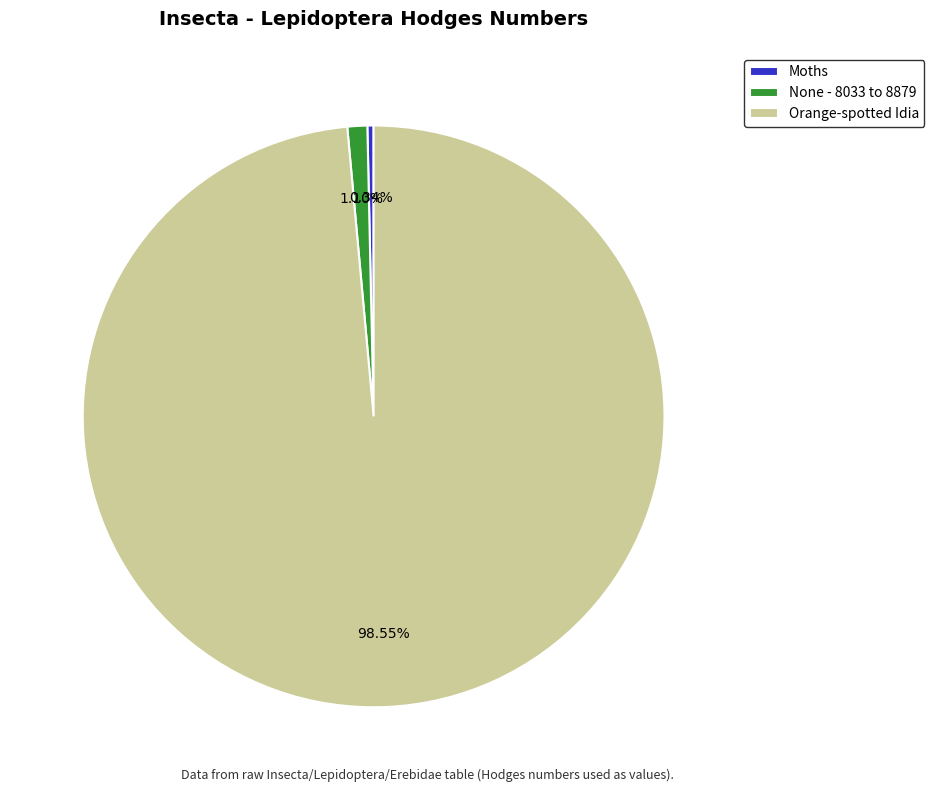

Does any single category account for the majority?

Yes